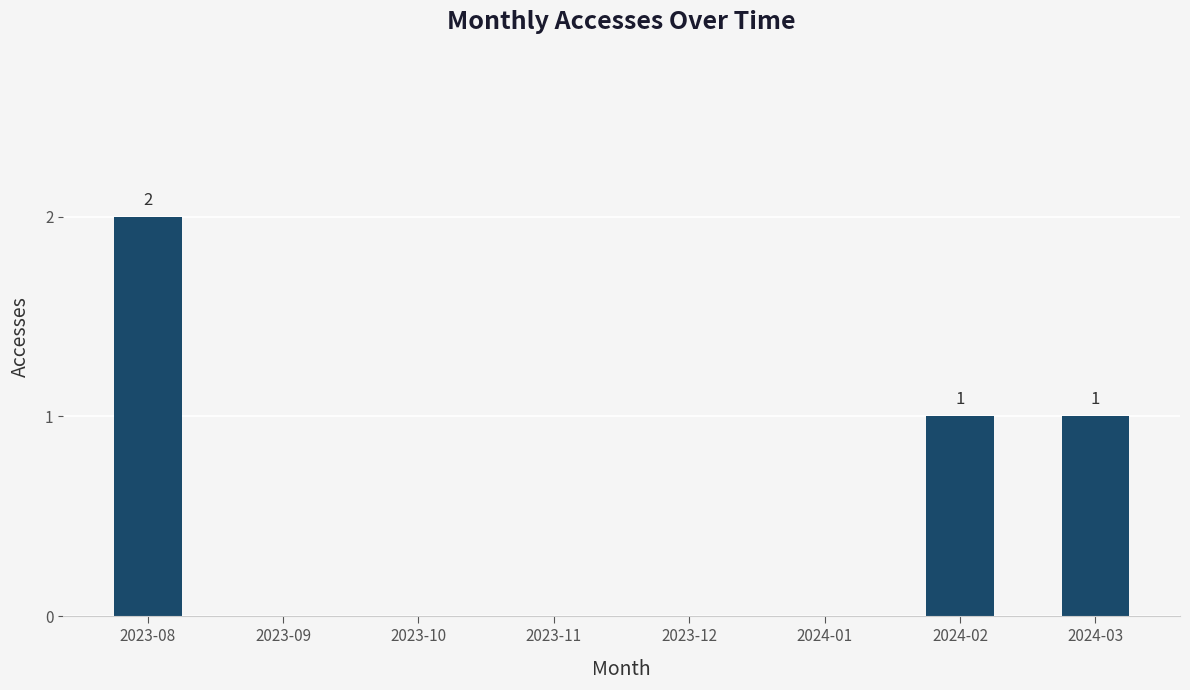

True or false: the data shows 0 at 2023-10.

True